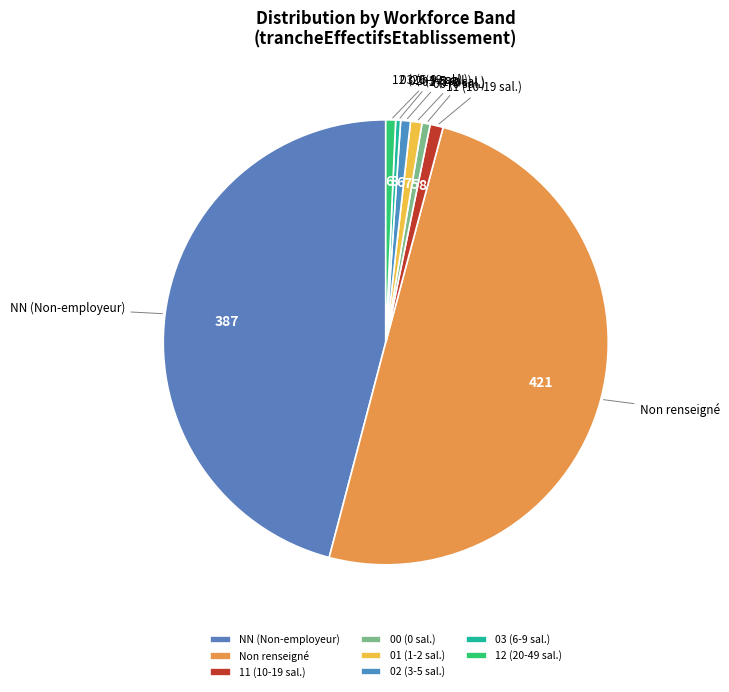

Does 12 (20-49 sal.) represent more than half of the total?

No